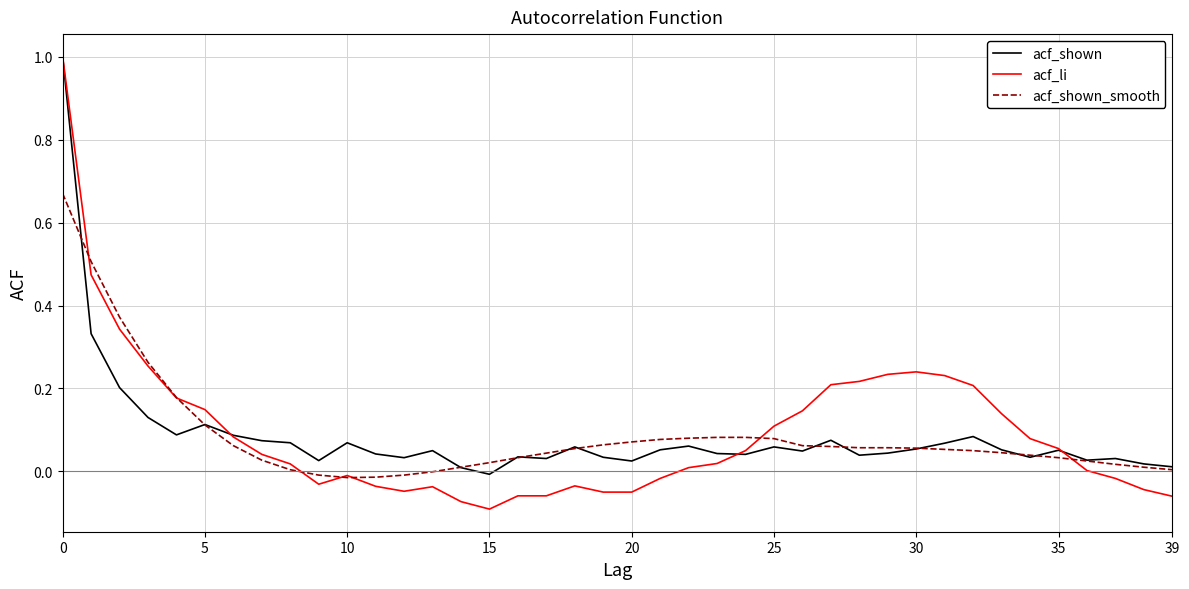

Which series has the widest spread of values?

acf_li